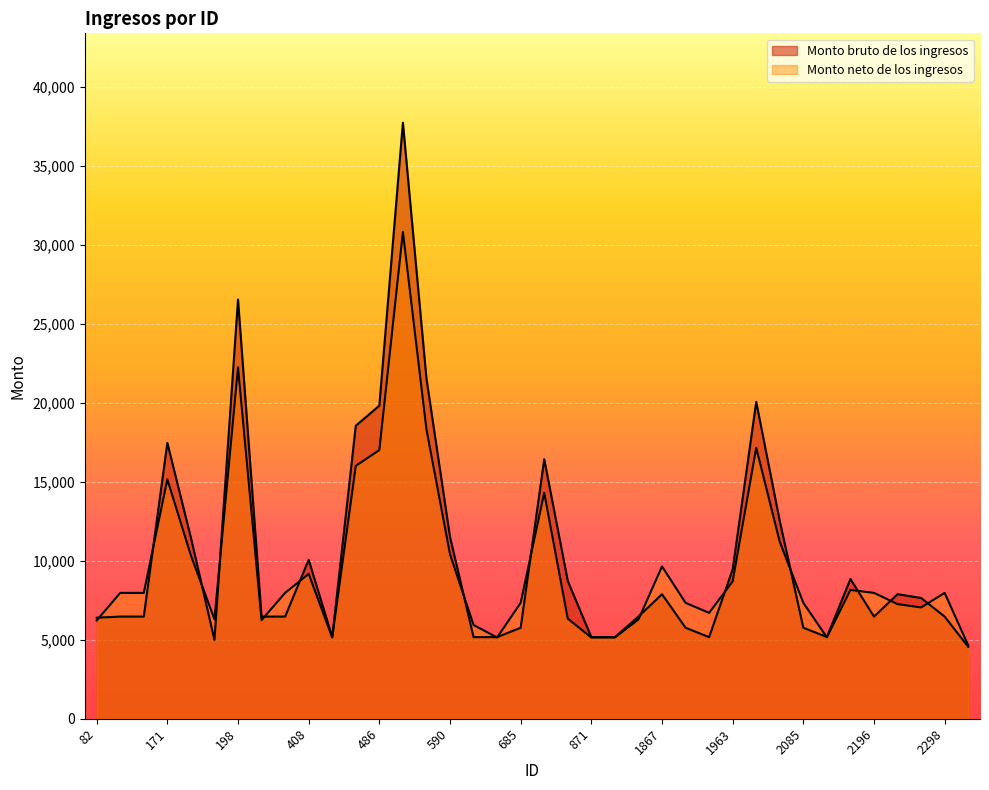

At which category does Monto neto de los ingresos reach its first local valley?

192